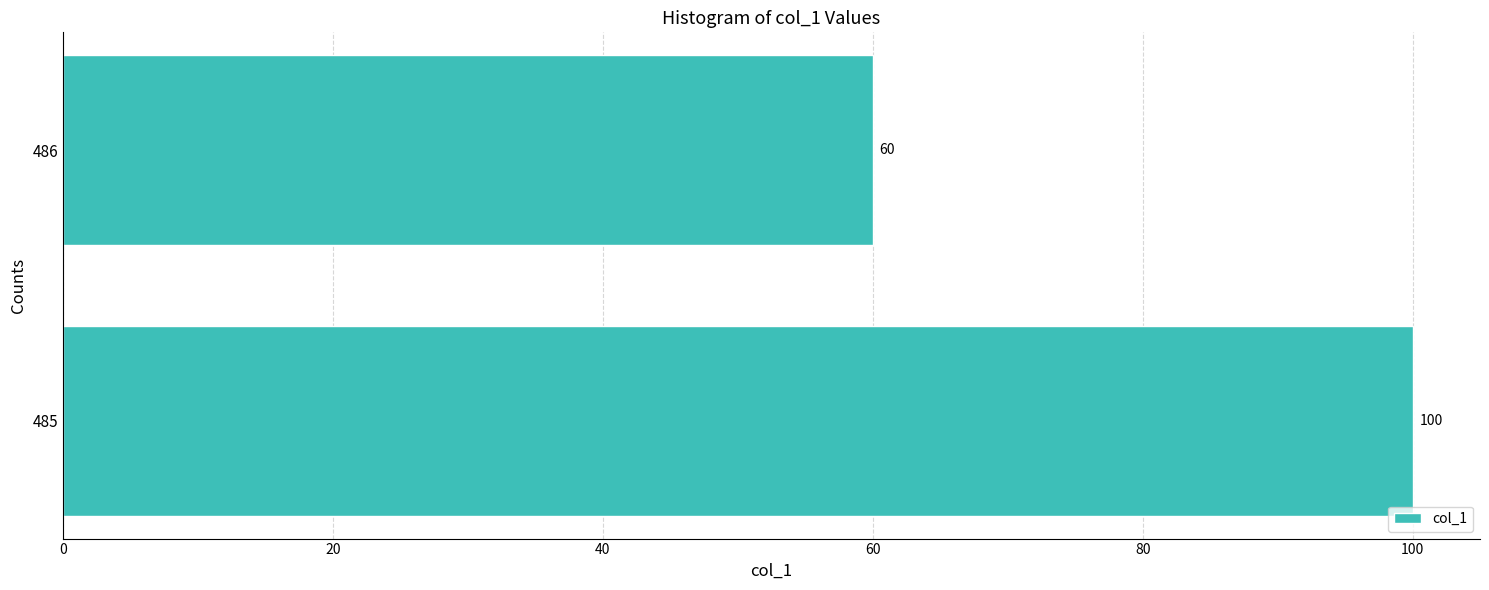

Reading bottom to top, extract all data points from this chart.

485=100	486=60